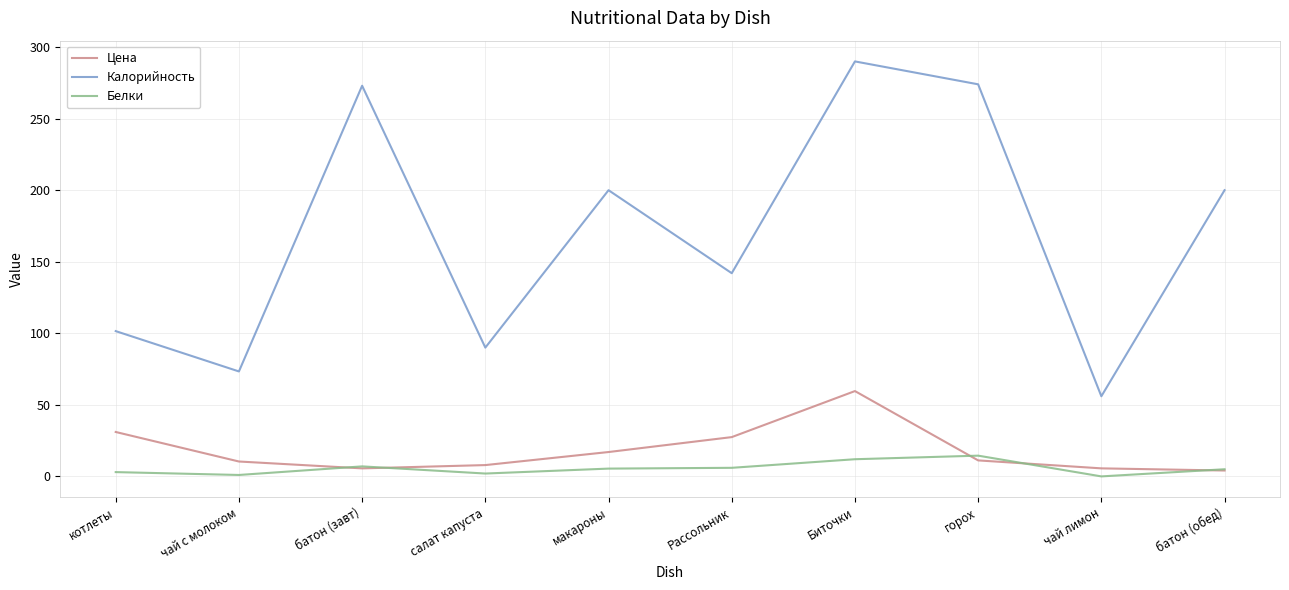

The value of Цена at чай лимон is 5.6. True or false?

True